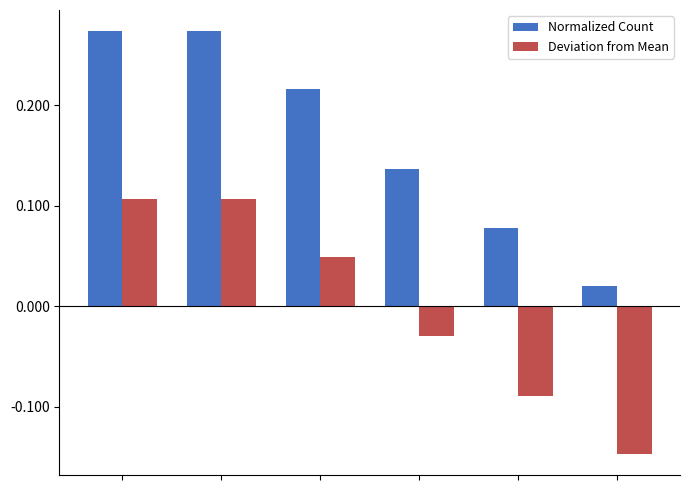

How many bars are there in each group?

2